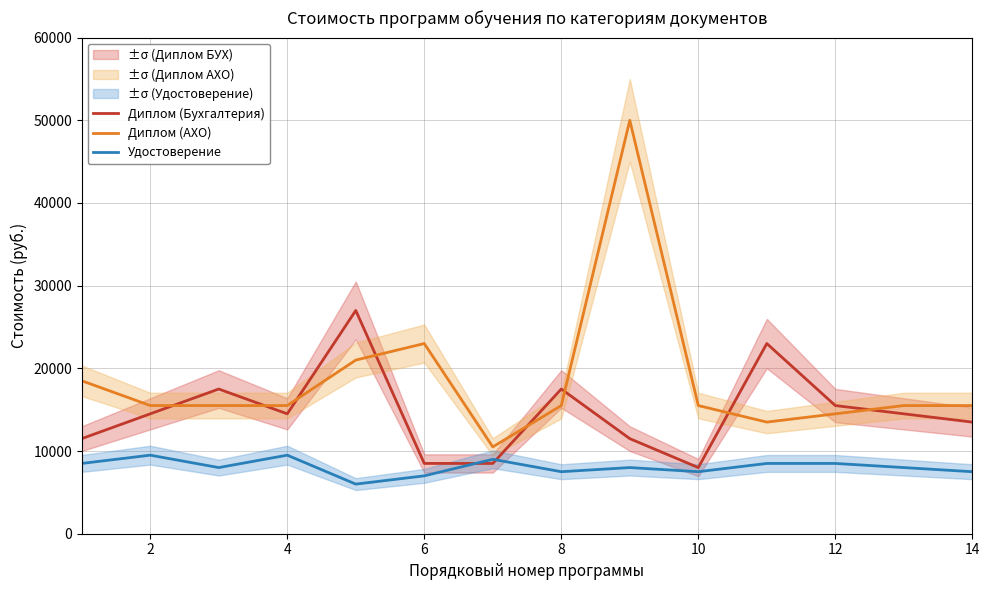

Is the value of Диплом (АХО) at 11 greater than the value of Диплом (Бухгалтерия) at 4?

No